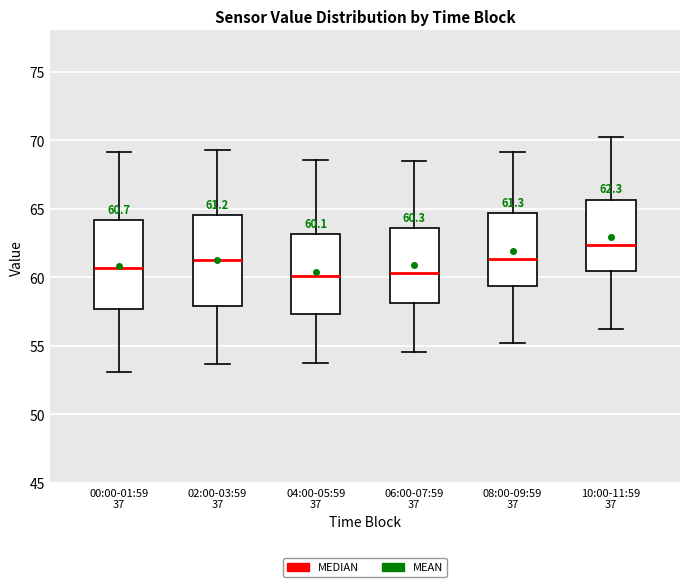

Which box has the highest median line?

10:00-11:59 37